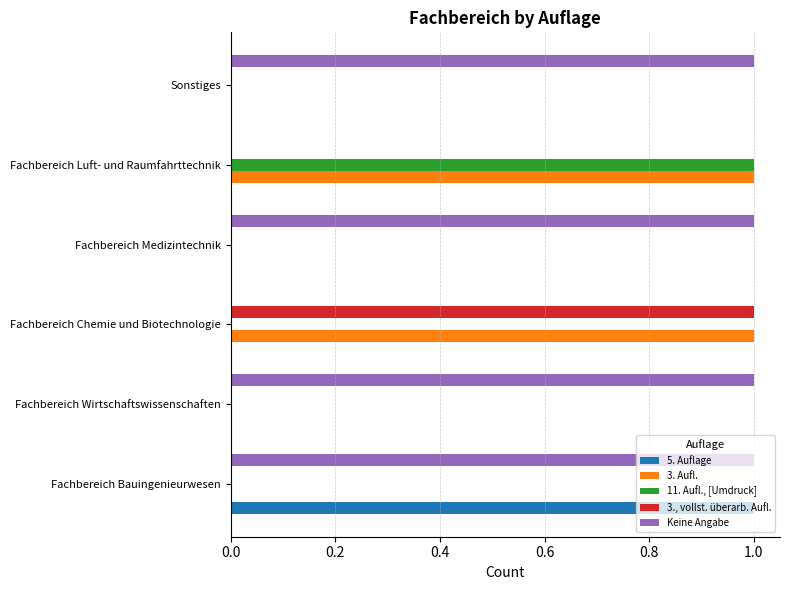

Which series has the largest total across all categories?

Keine Angabe